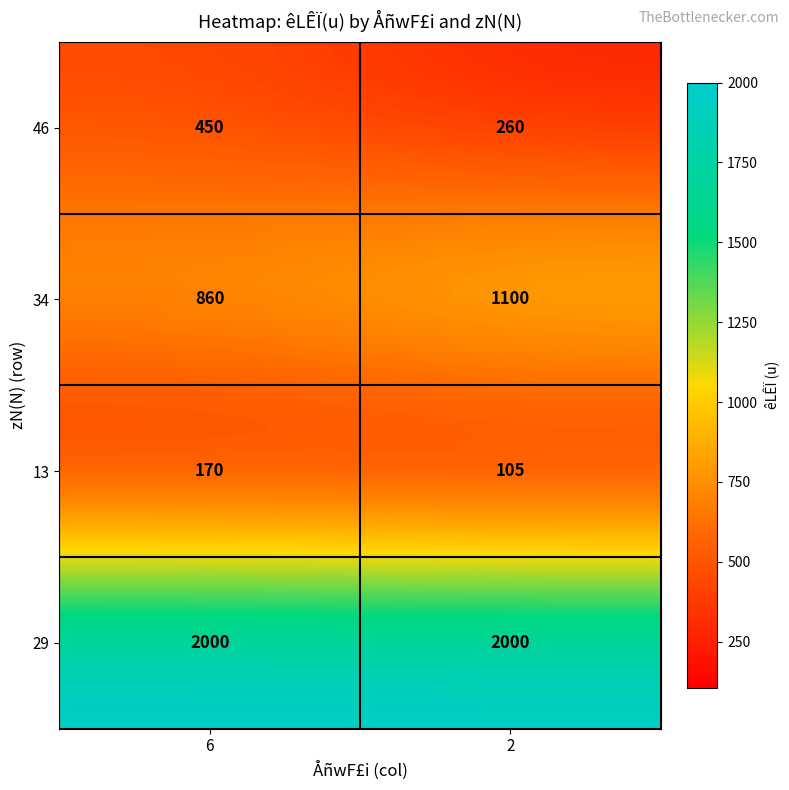

List the series in order of their peak value, highest first.

29, 34, 46, 13